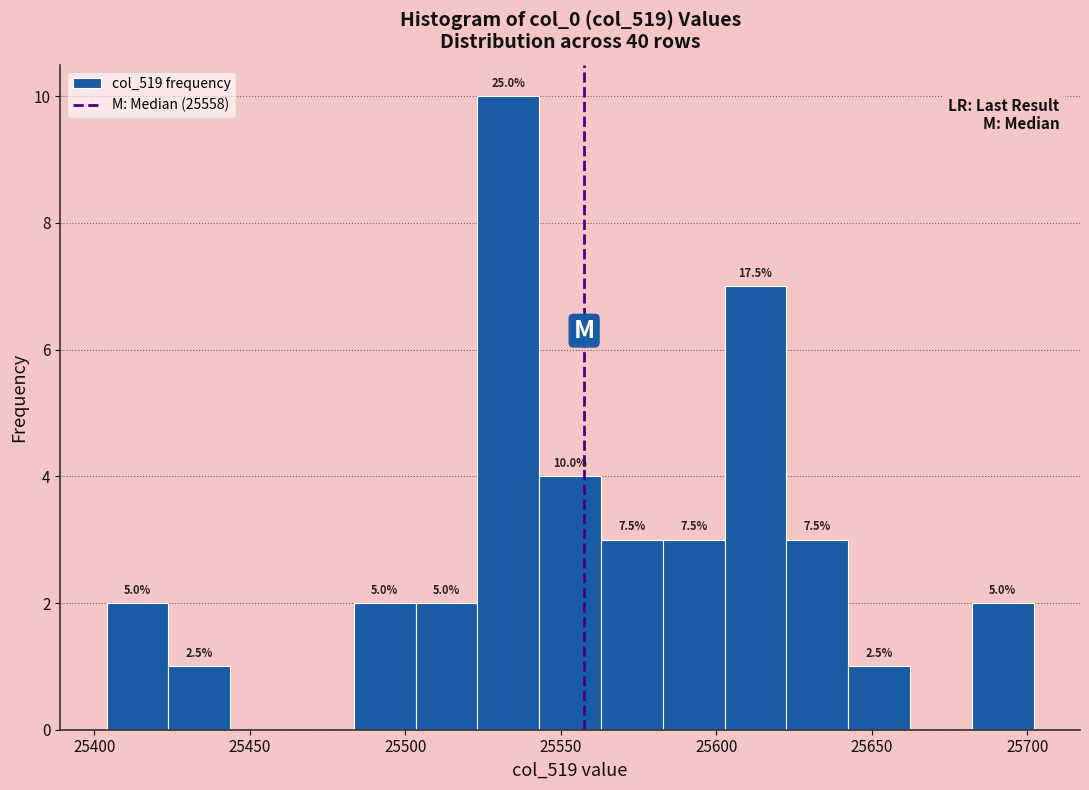

Read against the x-axis, roughly where is the centre of the tallest bar?

25535